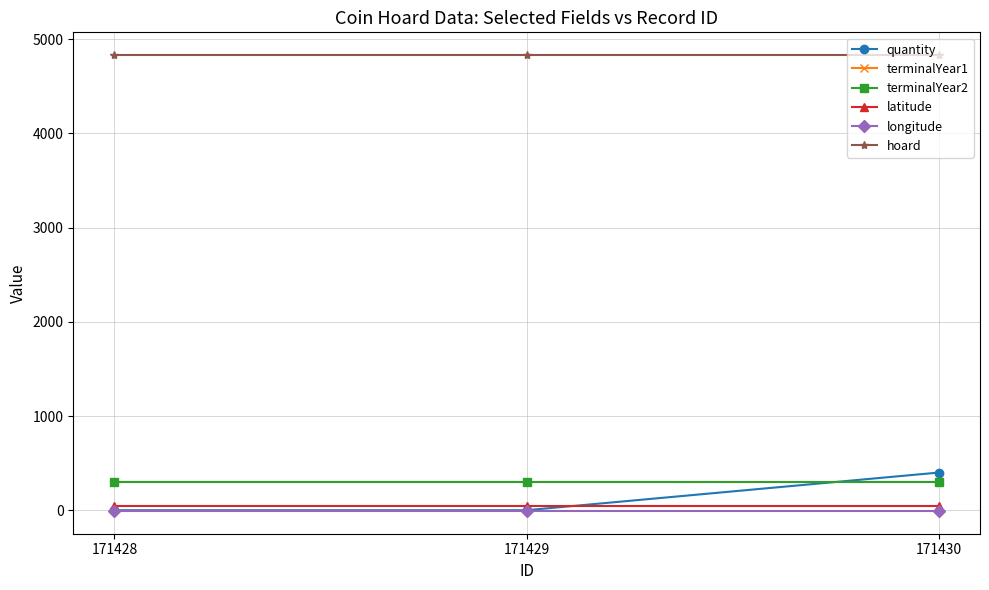

Is it true that terminalYear1 equals 438.4 at 171429?

False